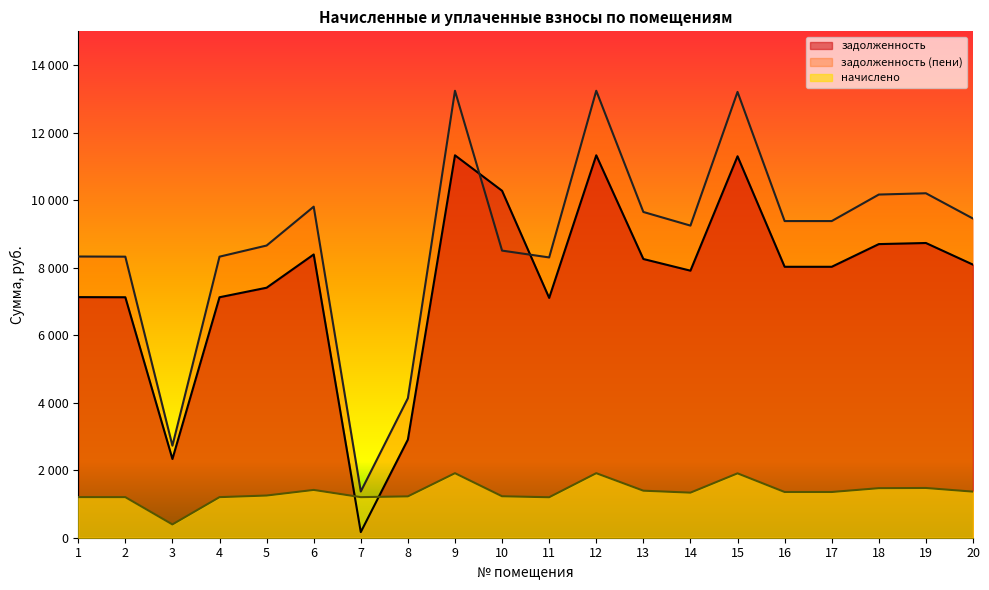

At how many categories does at least one series exceed 597?

20